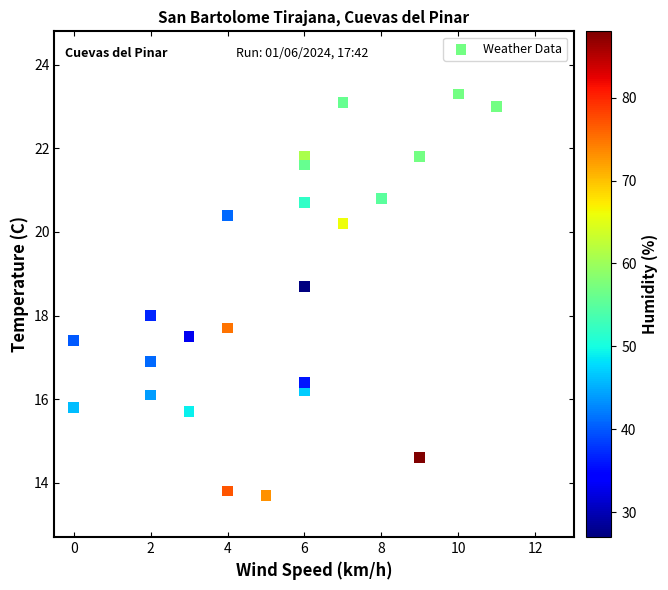

What is the range of Y values (max minus min)?

9.6